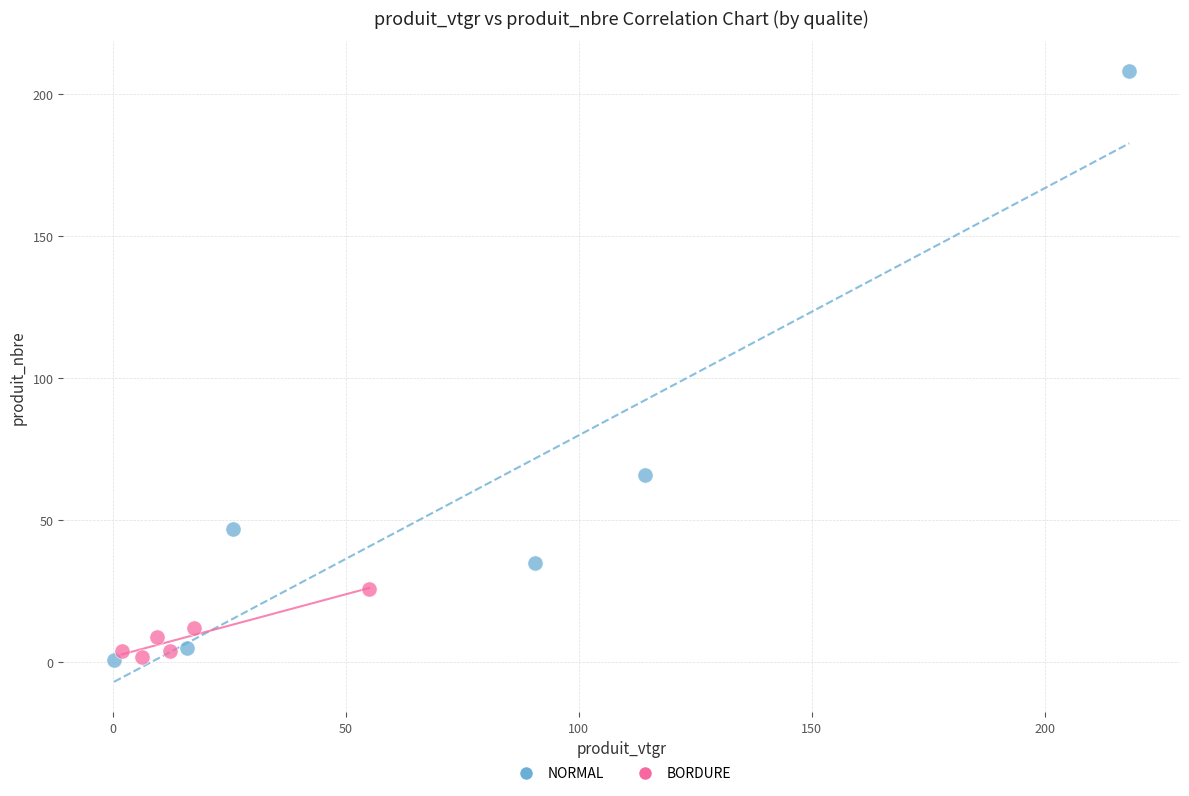

Which series reaches the maximum Y coordinate?

NORMAL